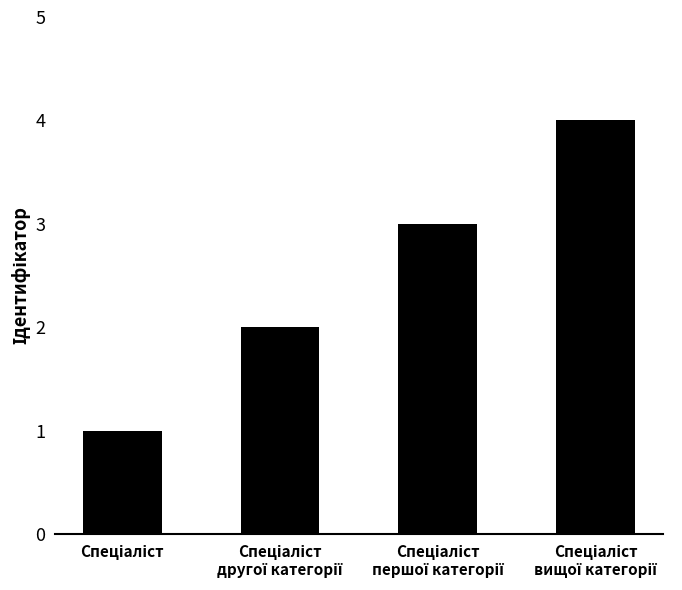

Reading right to left, list all the values displayed in this chart.

4	3	2	1